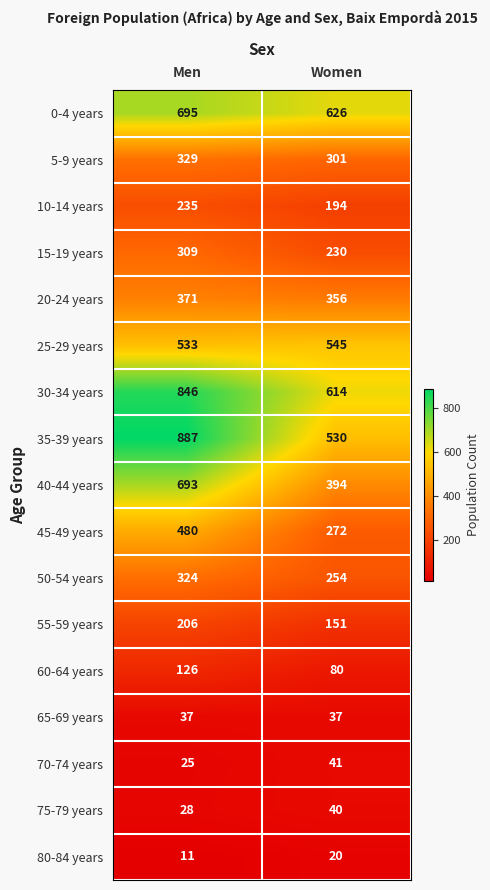

What is the highest value of the 40-44 years series?

693